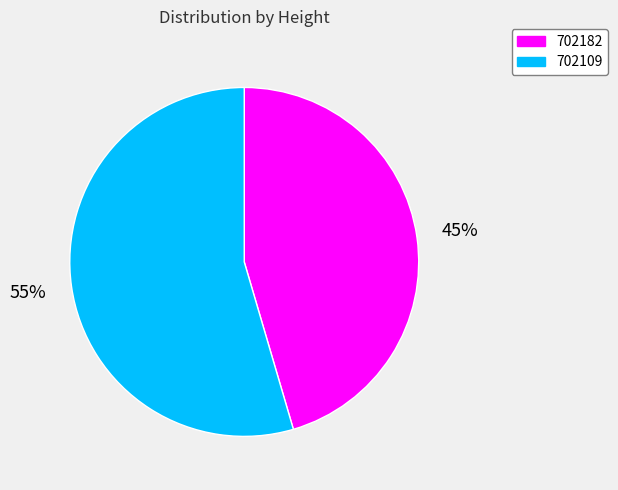

The 702109 slice represents 55% of the pie. True or false?

True